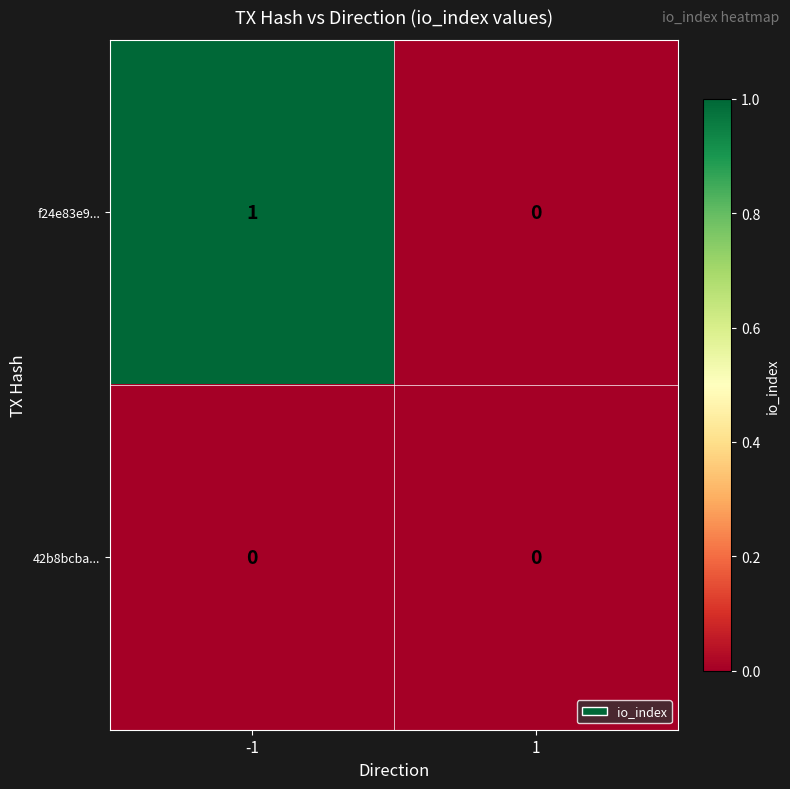

The value of 42b8bcba... at -1 is 0. True or false?

True